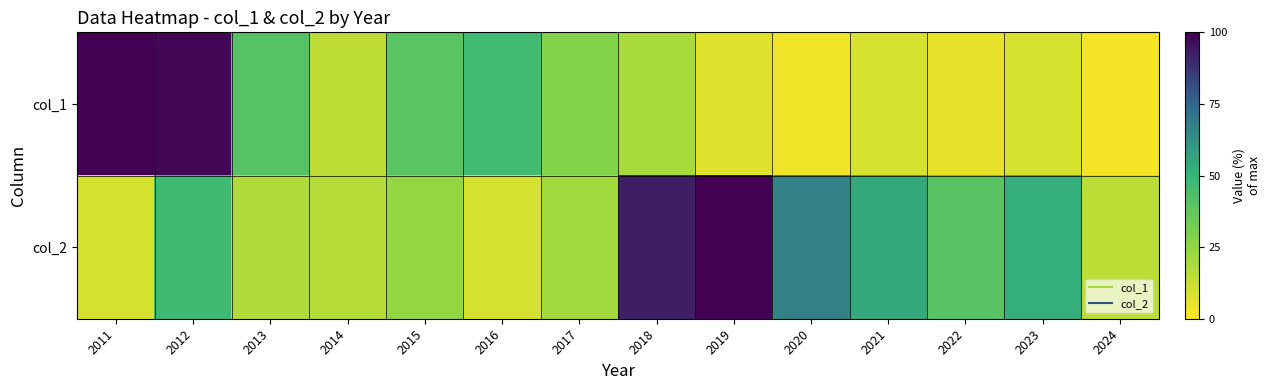

Reading left to right, extract all data points from this chart.

col_1: 2011=100.0	2012=98.2	2013=41.0	2014=14.7	2015=39.8	2016=46.8	2017=28.7	2018=19.3	2019=7.0	2020=3.4	2021=8.9	2022=4.9	2023=8.9	2024=2.1
col_2: 2011=9.1	2012=47.6	2013=17.6	2014=16.6	2015=24.6	2016=9.1	2017=20.9	2018=92.5	2019=100.0	2020=66.8	2021=54.5	2022=40.1	2023=52.4	2024=15.0